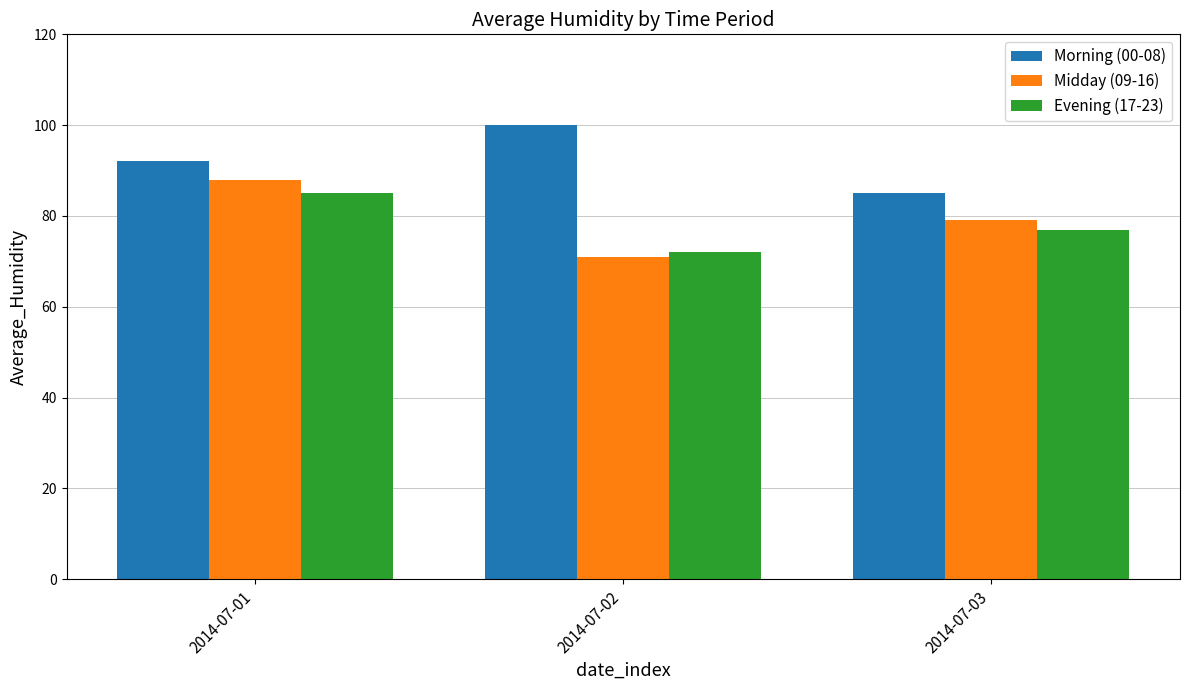

Which series has the largest total across all categories?

Morning (00-08)